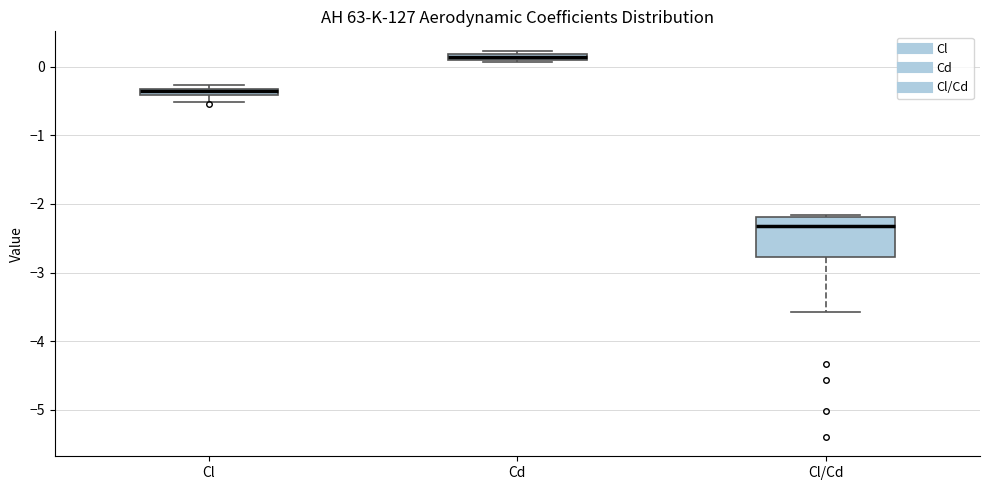

Comparing the boxes themselves (not the whiskers), which one is the tallest?

Cl/Cd